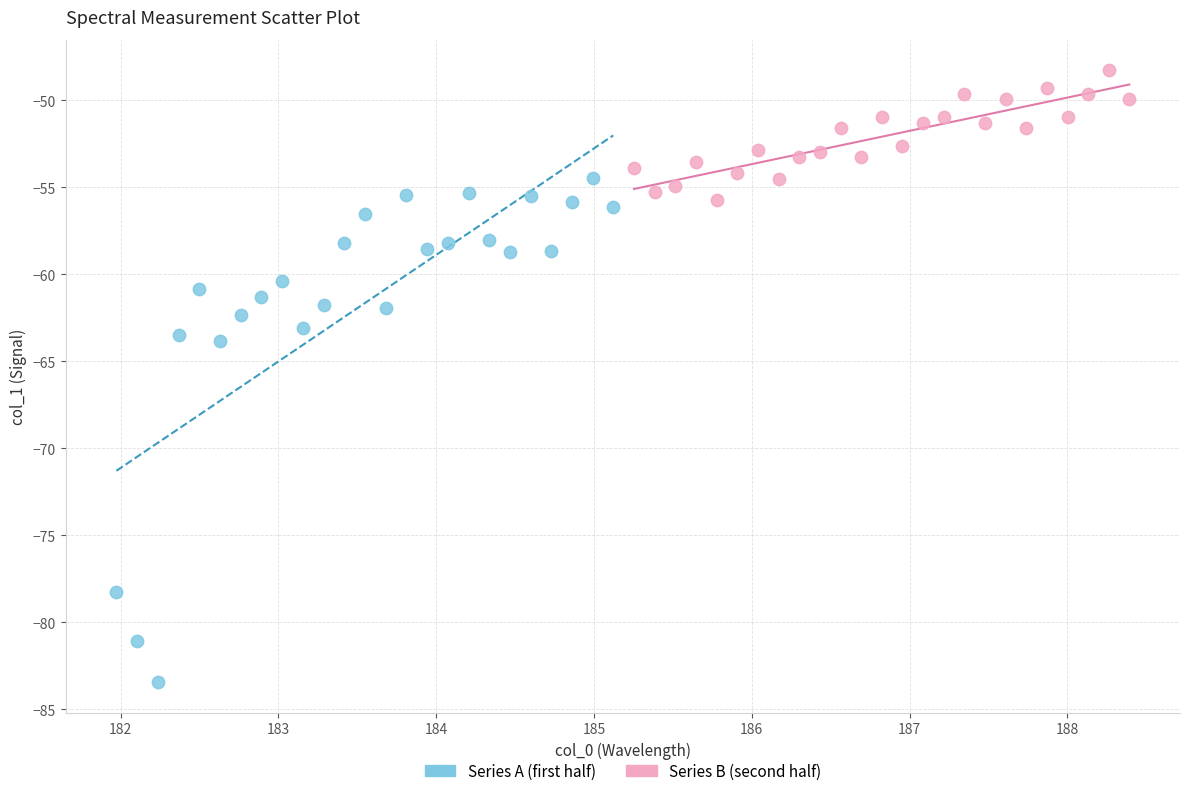

Which series has the largest Y range (max minus min)?

Series A (first half)